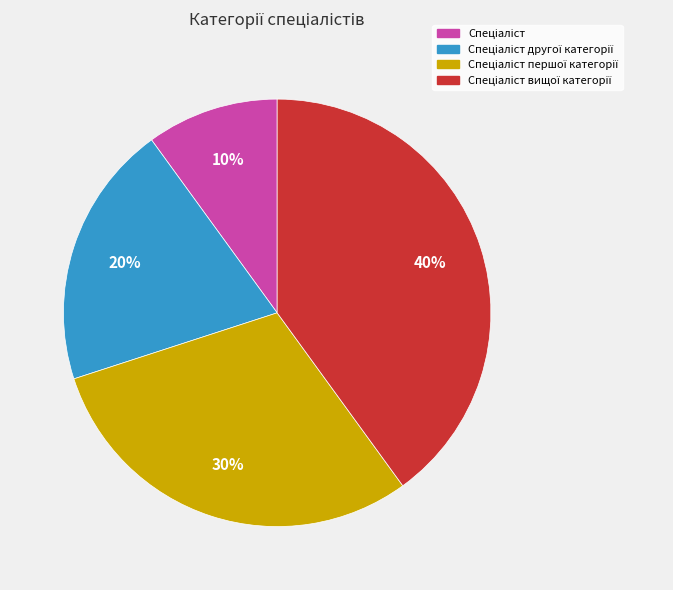

How many segments does this pie chart have?

4